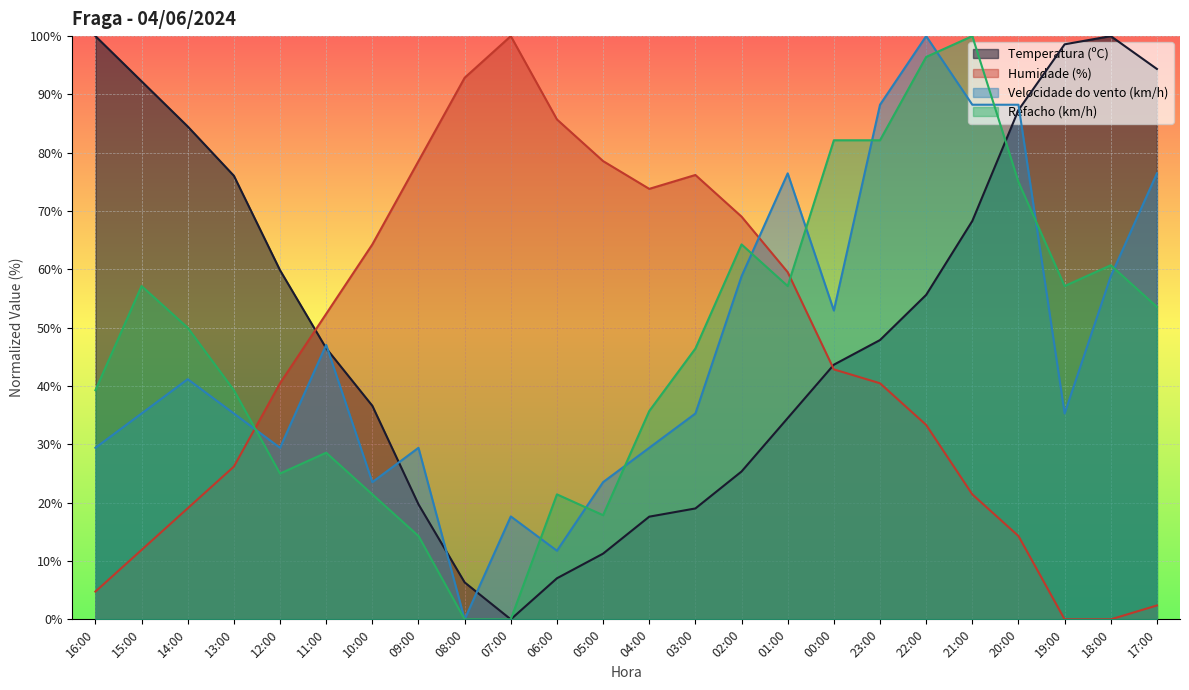

At which label does Humidade (%) reach its minimum?

19:00